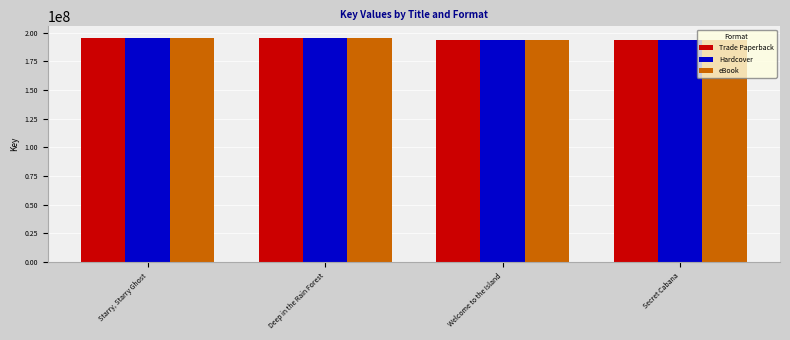

What is the total value across all series at Starry, Starry Ghost?

587189568